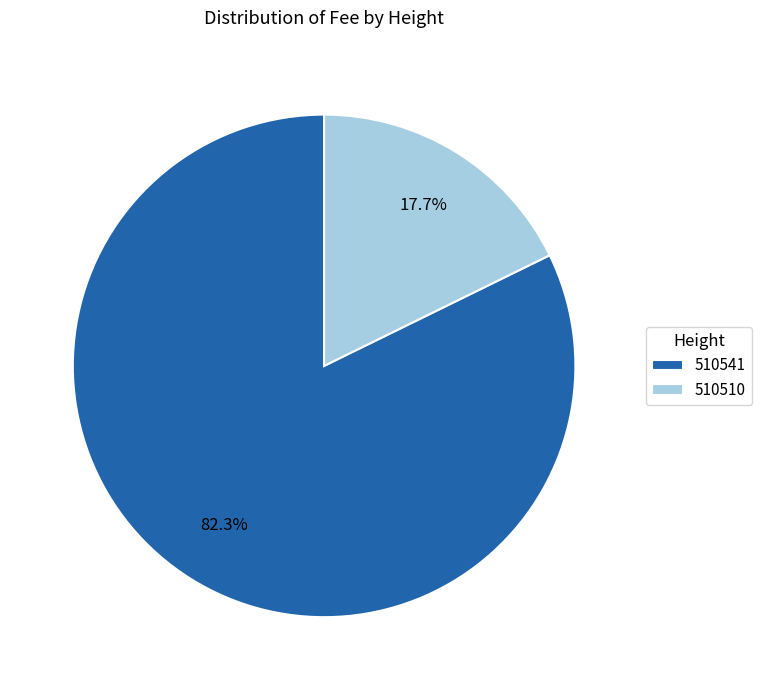

Rank the categories by value from lowest to highest.

510510, 510541